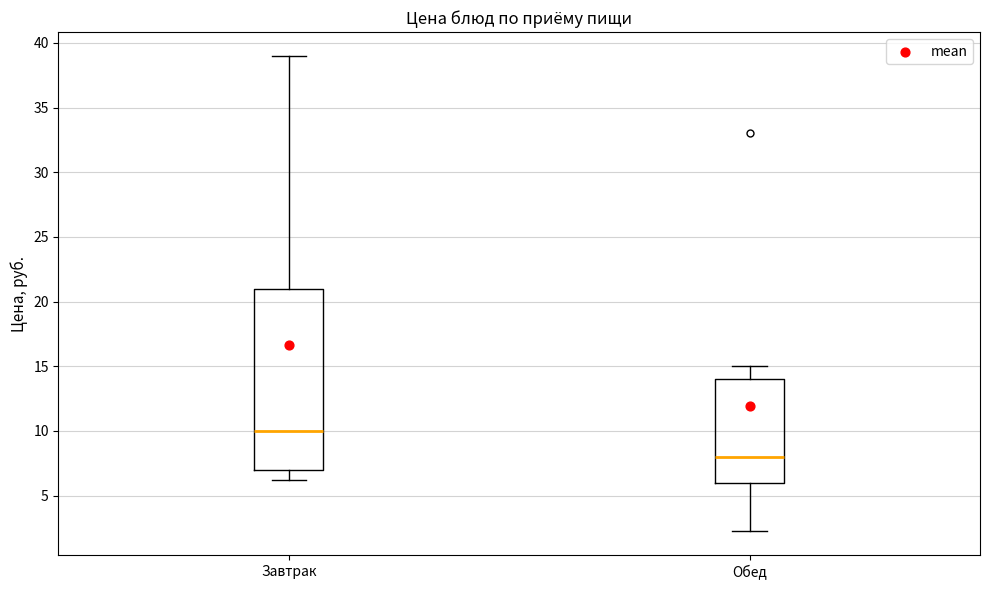

Which box has the highest median line?

Завтрак